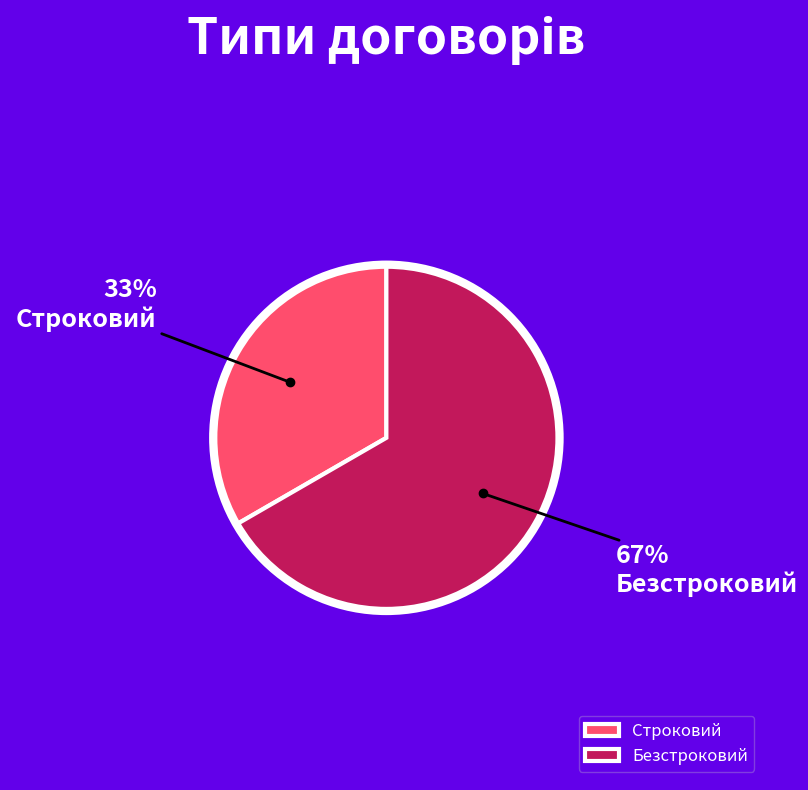

What is the ratio of the value at Безстроковий to the value at Строковий?

2.0